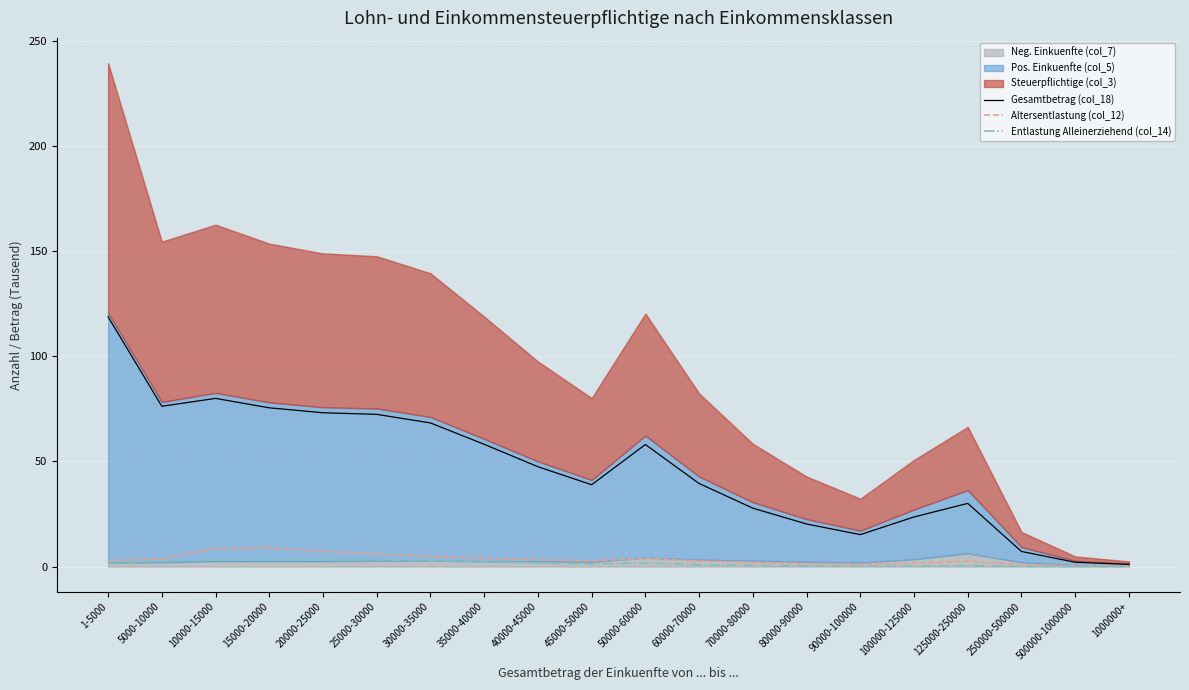

Between 1-5000 and 5000-10000, which series saw the biggest shift?

Gesamtbetrag (col_18)